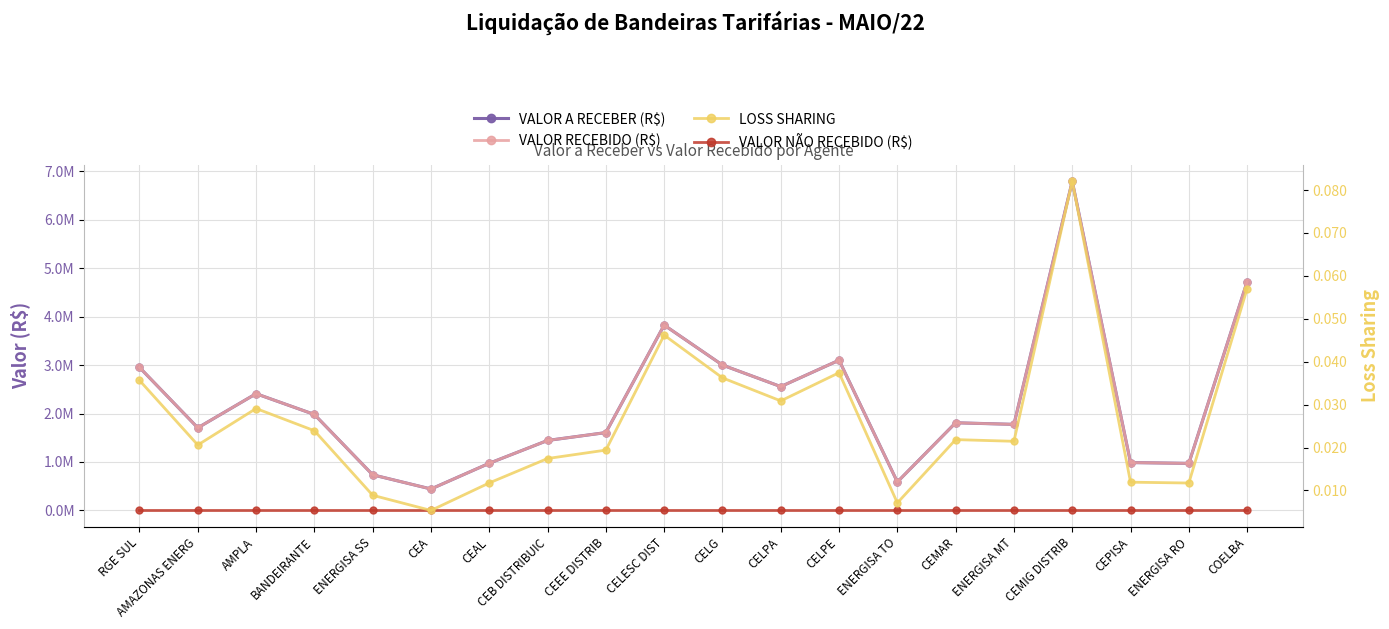

Read the VALOR A RECEBER (R$) value at CEMIG DISTRIB.

6791959.6